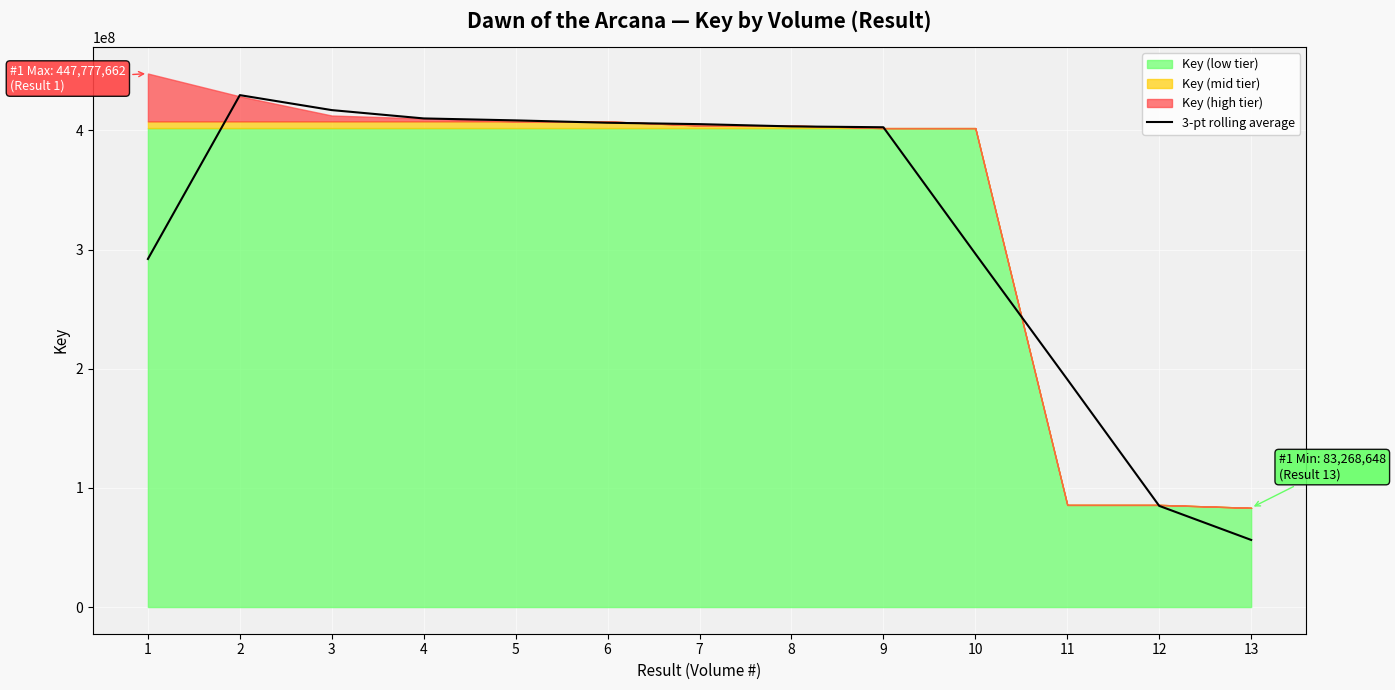

Reading right to left, transcribe all the data shown in this chart.

56337873.7	84919532.3	191155377.7	296565842.0	402697222.0	403418200.3	405309331.3	406479551.7	408465417.3	410097462.0	417094858.7	429655174.0	292139876.3